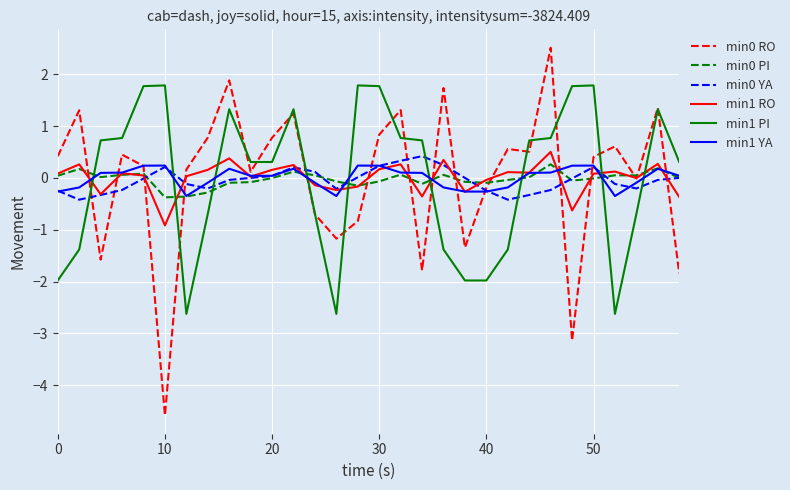

What is the minimum value shown in the chart?

-4.6